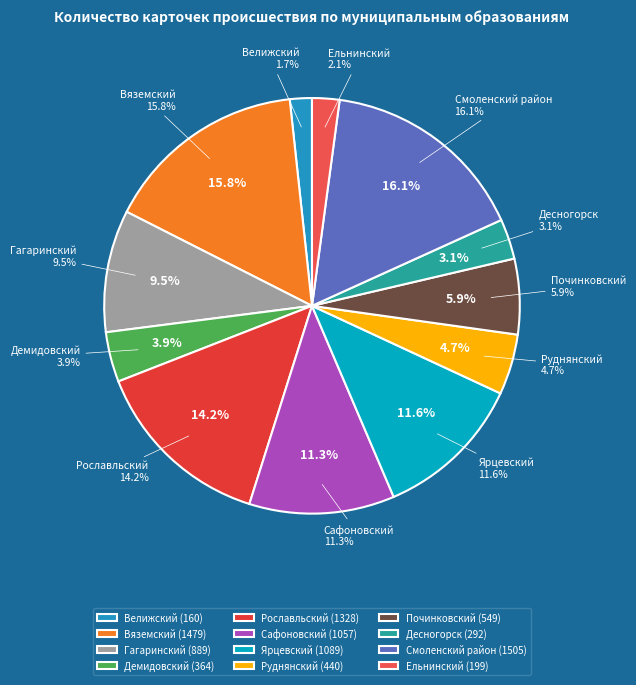

To the nearest percent, what percentage of the pie is Ярцевский?

12%